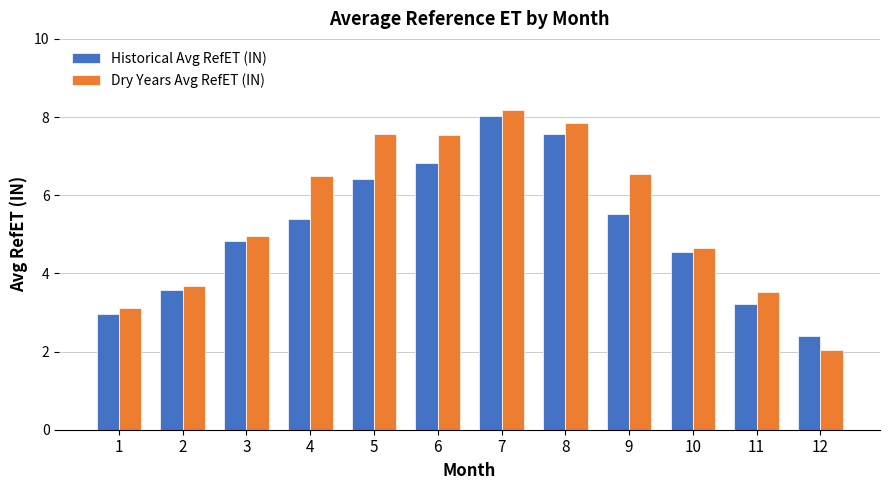

What is the approximate value of Historical Avg RefET (IN) at 5?

6.4